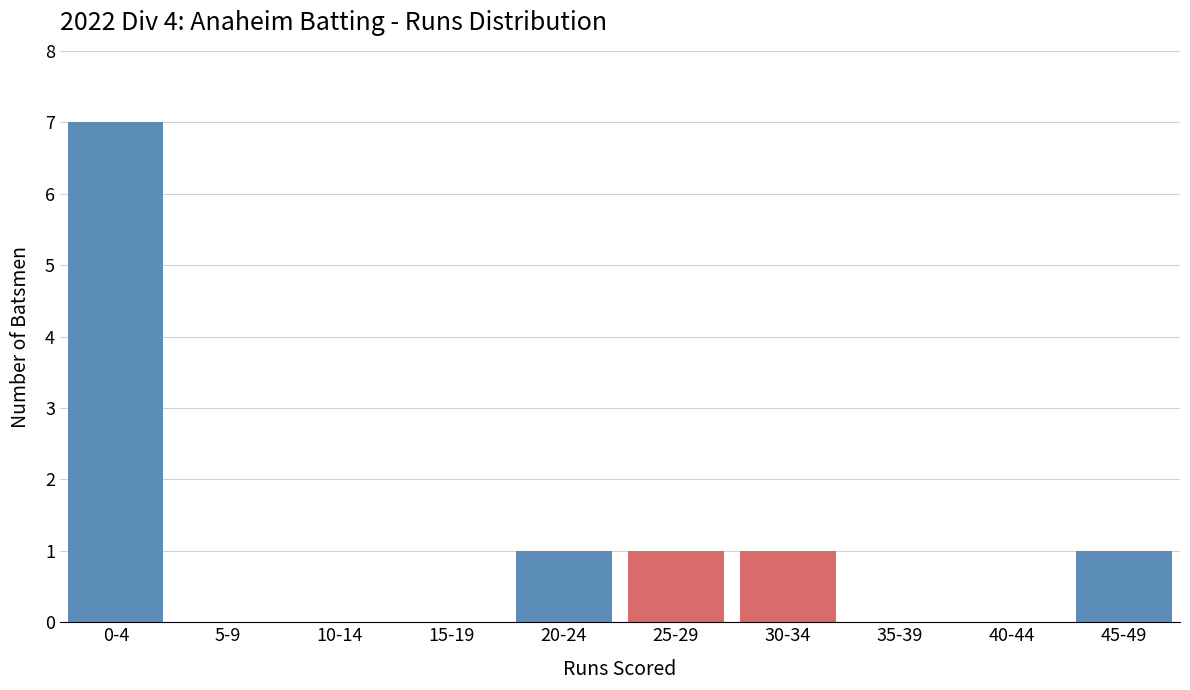

Reading left to right, extract all data points from this chart.

0-4=7	5-9=0	10-14=0	15-19=0	20-24=1	25-29=1	30-34=1	35-39=0	40-44=0	45-49=1